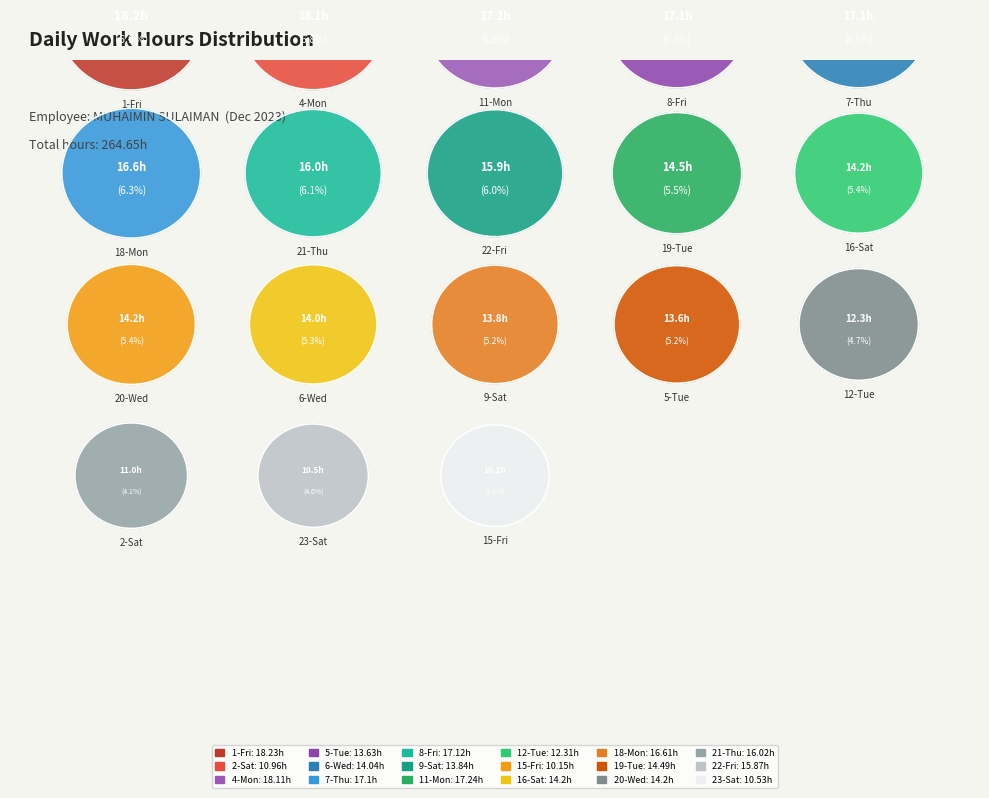

The 19-Tue slice represents 5% of the pie. True or false?

True